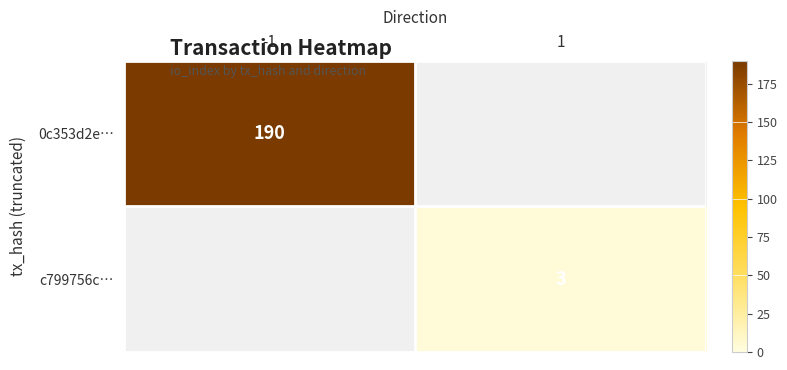

What is the maximum value shown in the chart?

190.0